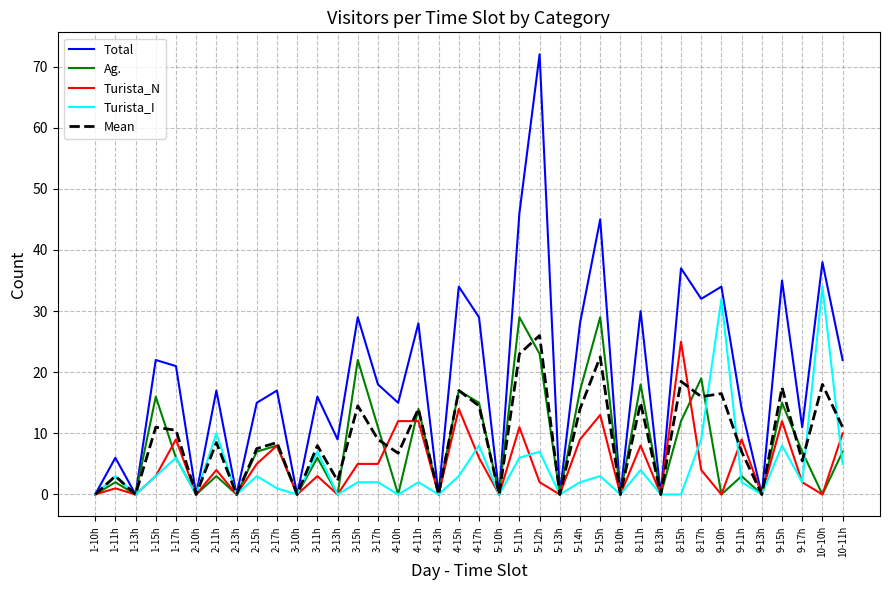

True or false: Turista_I and Turista_N cross at least once.

True